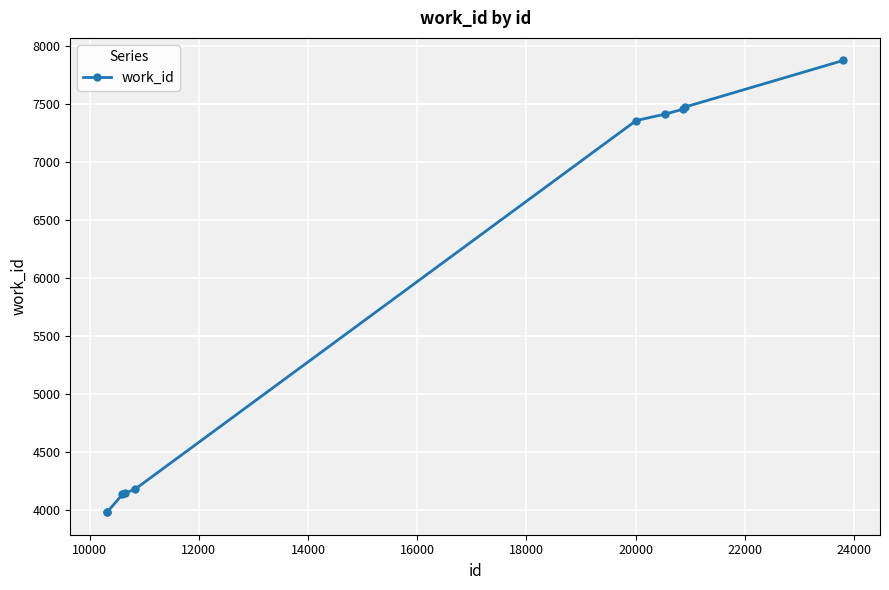

What is the minimum value shown in the chart?

3978